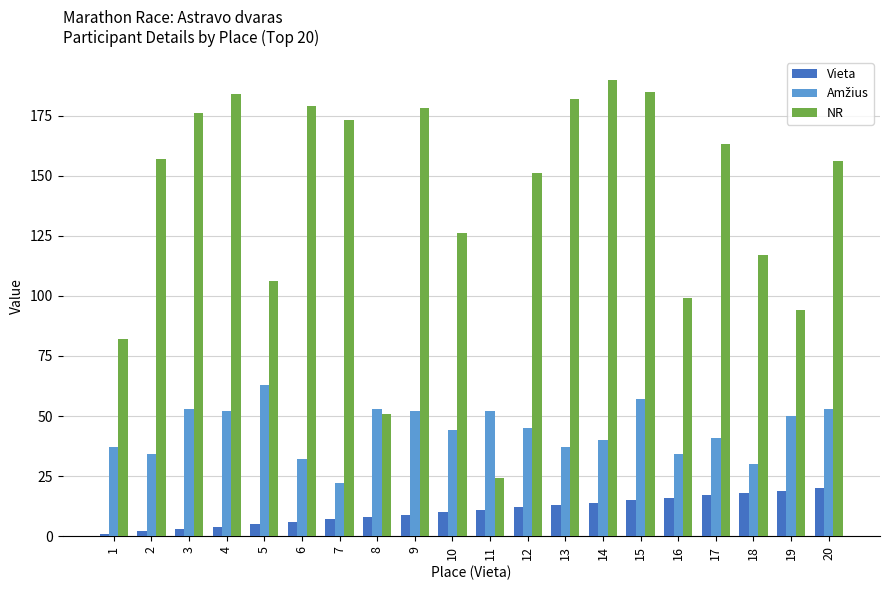

The value of NR at 13 is 57. True or false?

False